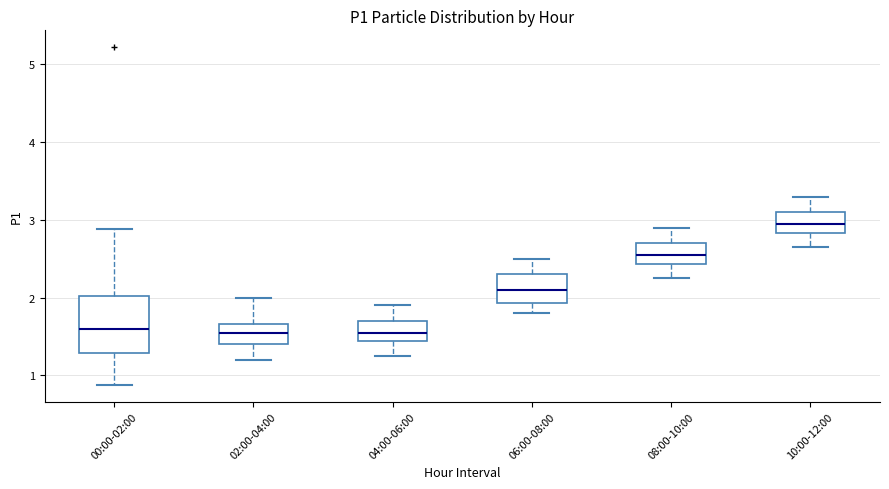

Reading left to right, read every box against the y-axis: the position of its median line, the range the box covers, and the ends of its whiskers. The values are not printed on the chart, so give them approximately, as read against the axis.

00:00-02:00: median 1.6, box 1.3 to 2.0, whiskers 0.9 to 2.9
02:00-04:00: median 1.6, box 1.4 to 1.7, whiskers 1.2 to 2.0
04:00-06:00: median 1.6, box 1.4 to 1.7, whiskers 1.3 to 1.9
06:00-08:00: median 2.1, box 1.9 to 2.3, whiskers 1.8 to 2.5
08:00-10:00: median 2.6, box 2.4 to 2.7, whiskers 2.3 to 2.9
10:00-12:00: median 3.0, box 2.8 to 3.1, whiskers 2.7 to 3.3